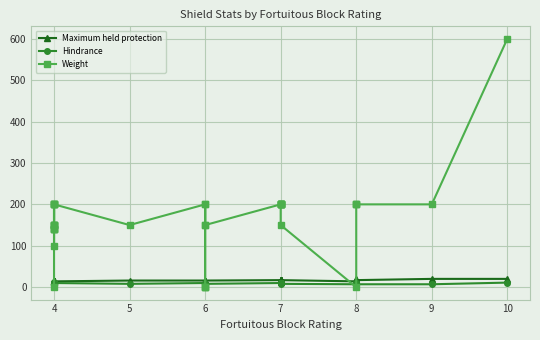

True or false: Weight has more than 2 points higher than both neighbors.

True